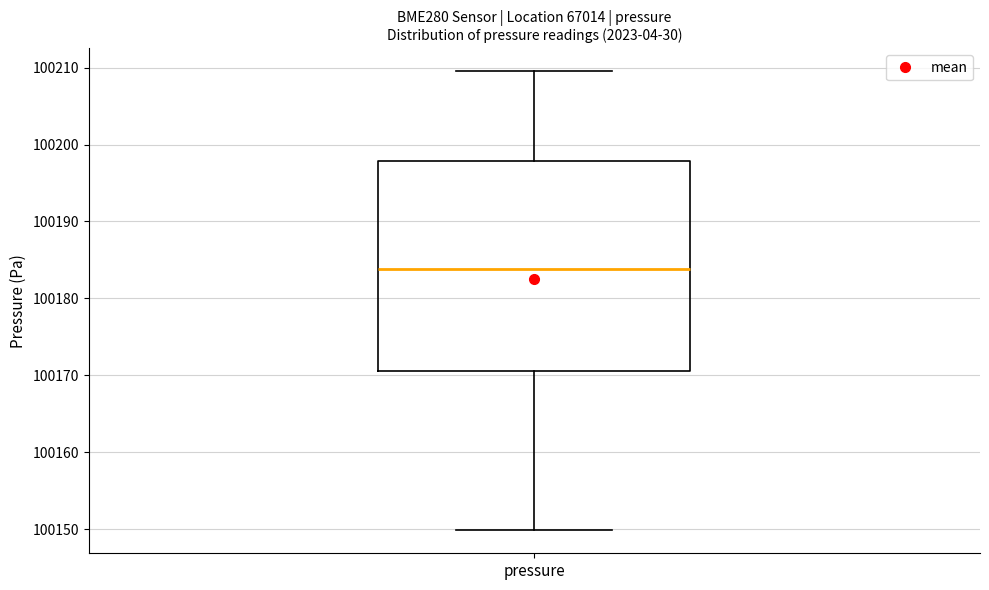

Where does the upper whisker of the box for pressure end on the y-axis? The values are not printed on the chart, so give them approximately, as read against the axis.

100210